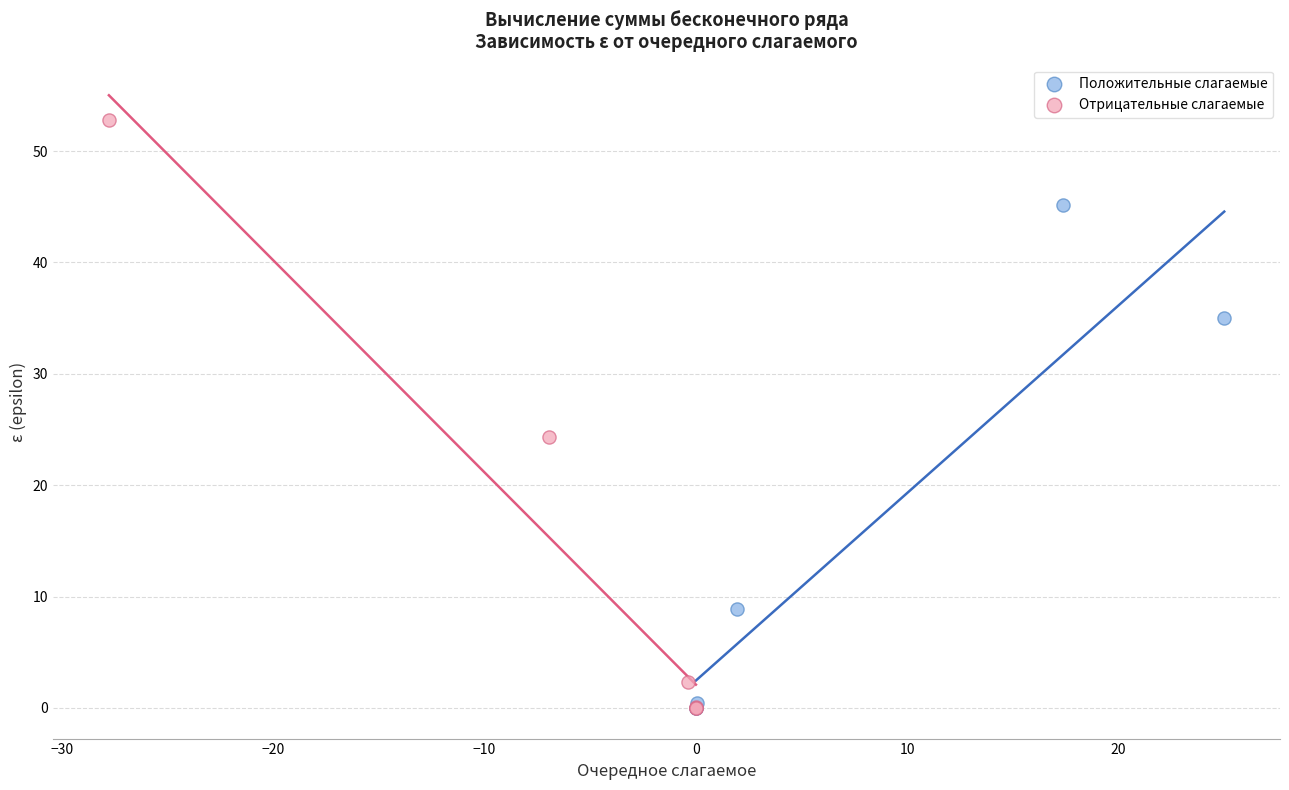

Which series has the largest Y range (max minus min)?

Отрицательные слагаемые